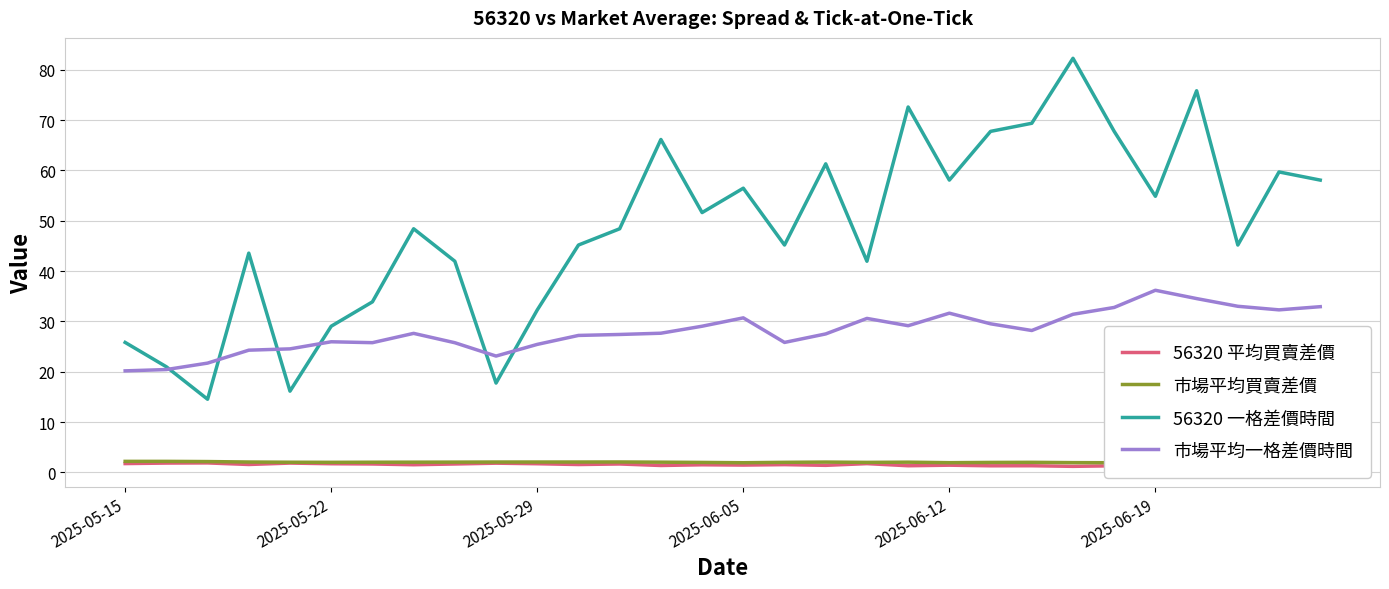

Which series ends up on top after the final intersection of 56320 一格差價時間 and 市場平均一格差價時間?

56320 一格差價時間